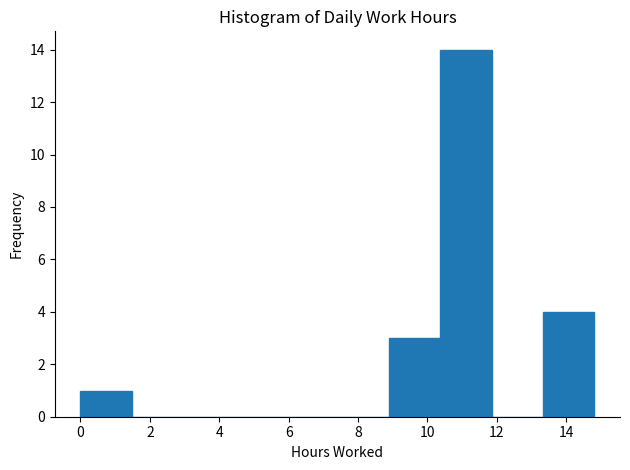

Reading left to right, list every bar in this chart as the range it spans on the x-axis followed by its height. Neither the bar edges nor the heights are printed on the chart, so give them approximately, as read against the axes.

0.0 to 1.4: 1
1.4 to 3.0: 0
3.0 to 4.4: 0
4.4 to 6.0: 0
6.0 to 7.4: 0
7.4 to 8.8: 0
8.8 to 10.4: 3
10.4 to 11.8: 14
11.8 to 13.4: 0
13.4 to 14.8: 4